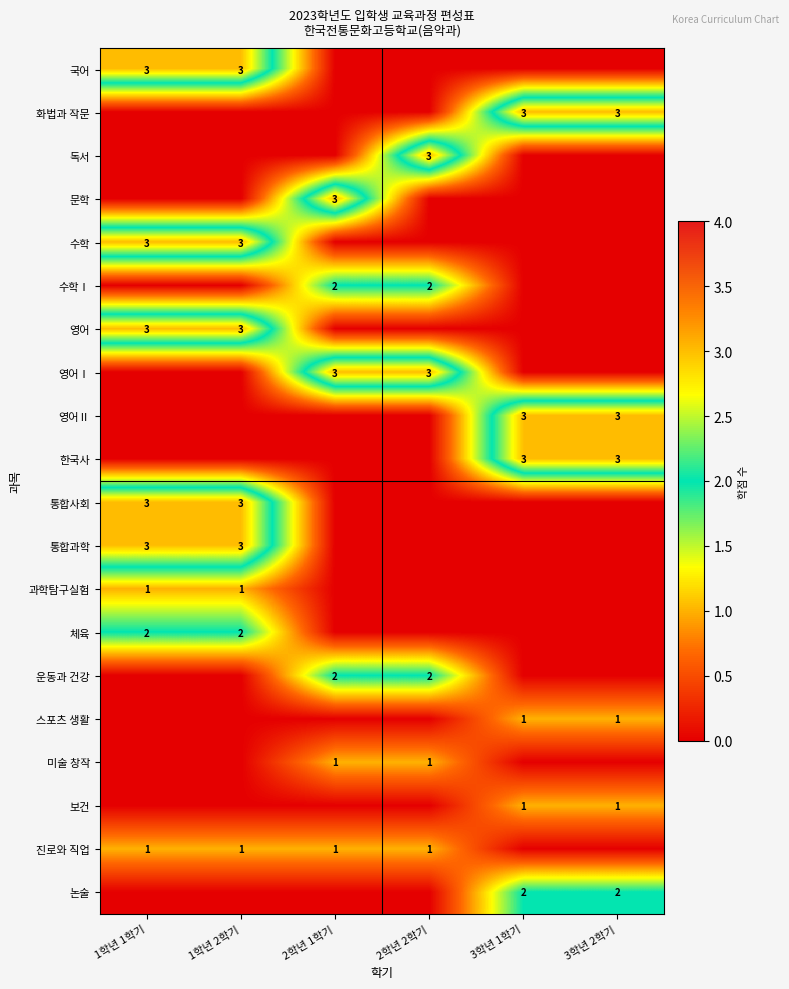

What is the sum of the 운동과 건강 values at 2학년 2학기 and 2학년 1학기?

4